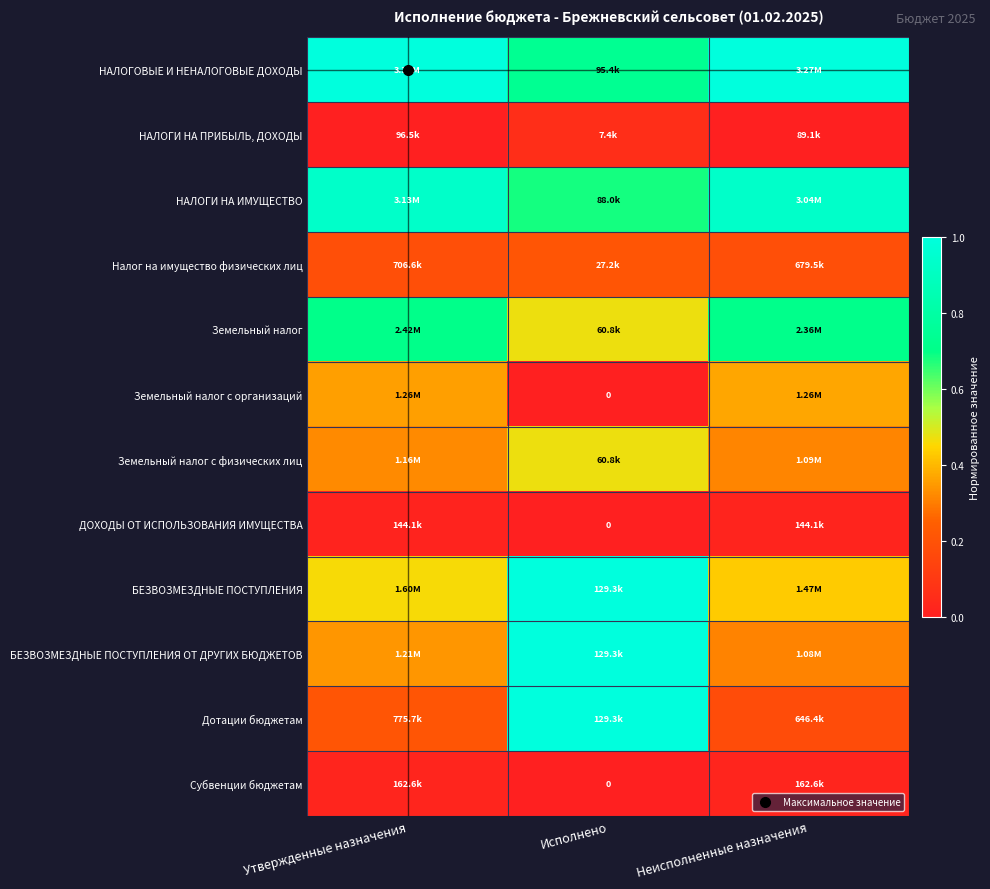

Which has a higher value, Исполнено or Утвержденные назначения?

Утвержденные назначения